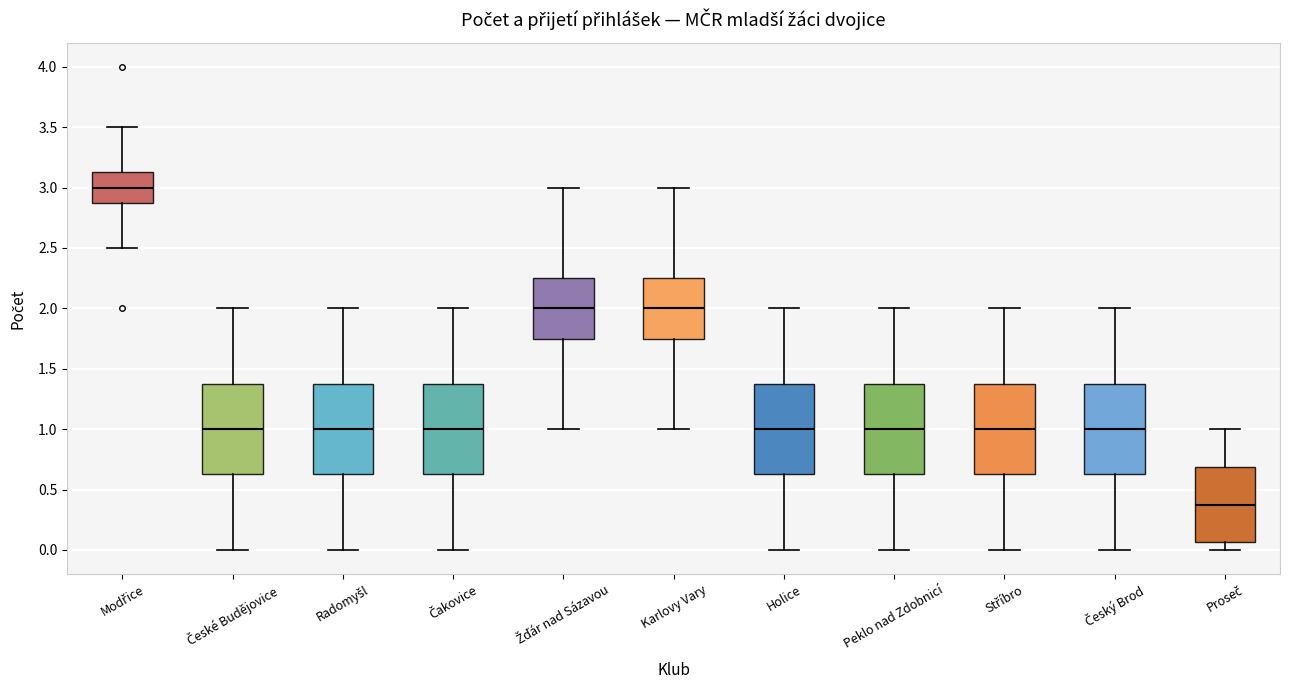

Where is the lower edge of the box for Holice on the y-axis? The values are not printed on the chart, so give them approximately, as read against the axis.

0.65